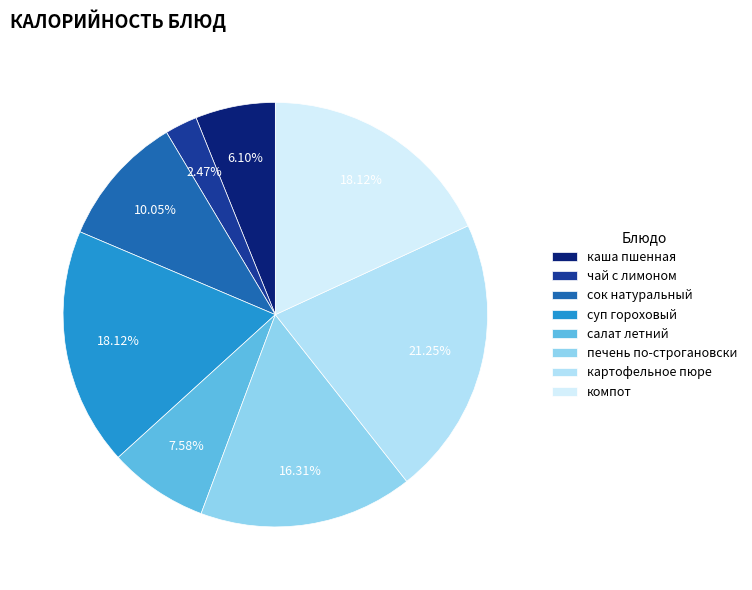

Does печень по-строгановски account for over 50% of the chart?

No